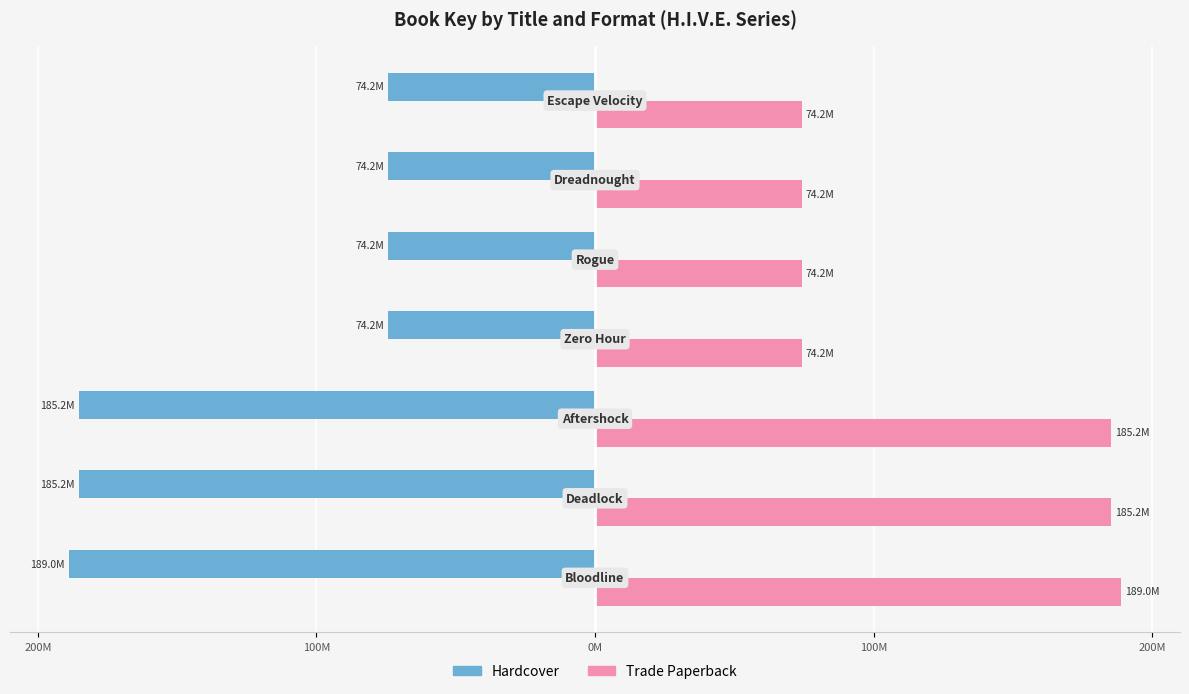

What are all the series names shown in the legend?

Hardcover, Trade Paperback